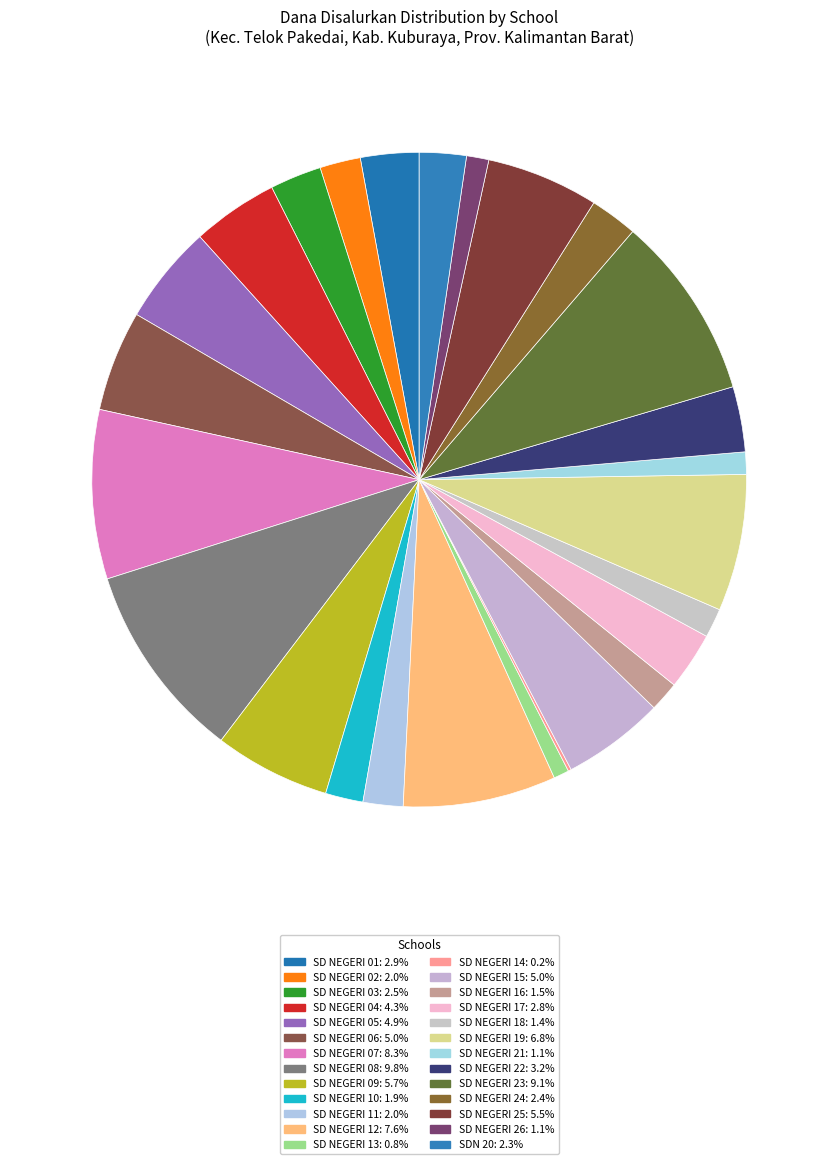

The SD NEGERI 19 slice represents 1% of the pie. True or false?

False